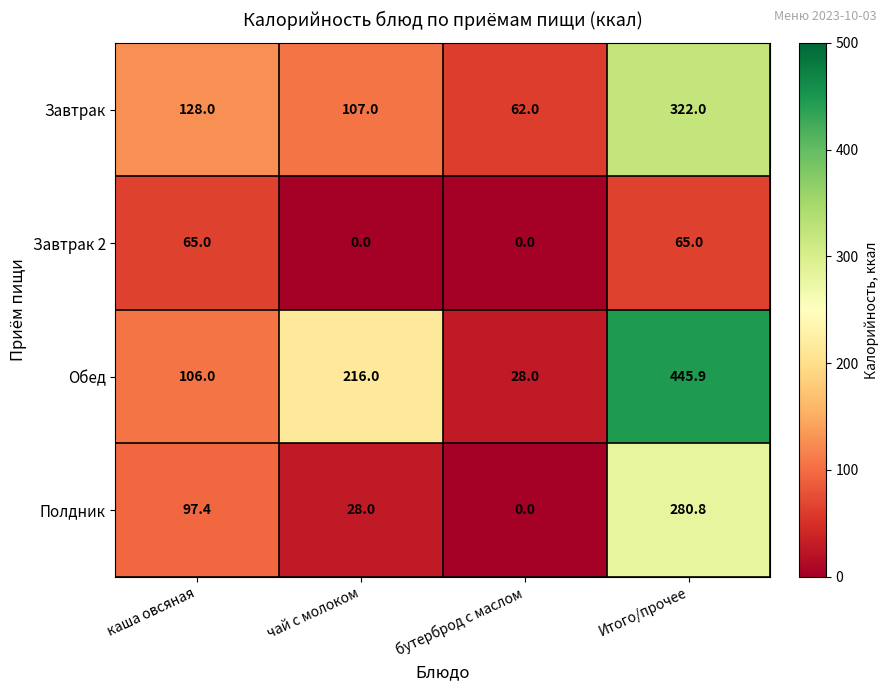

How many categories are shown in the chart?

4